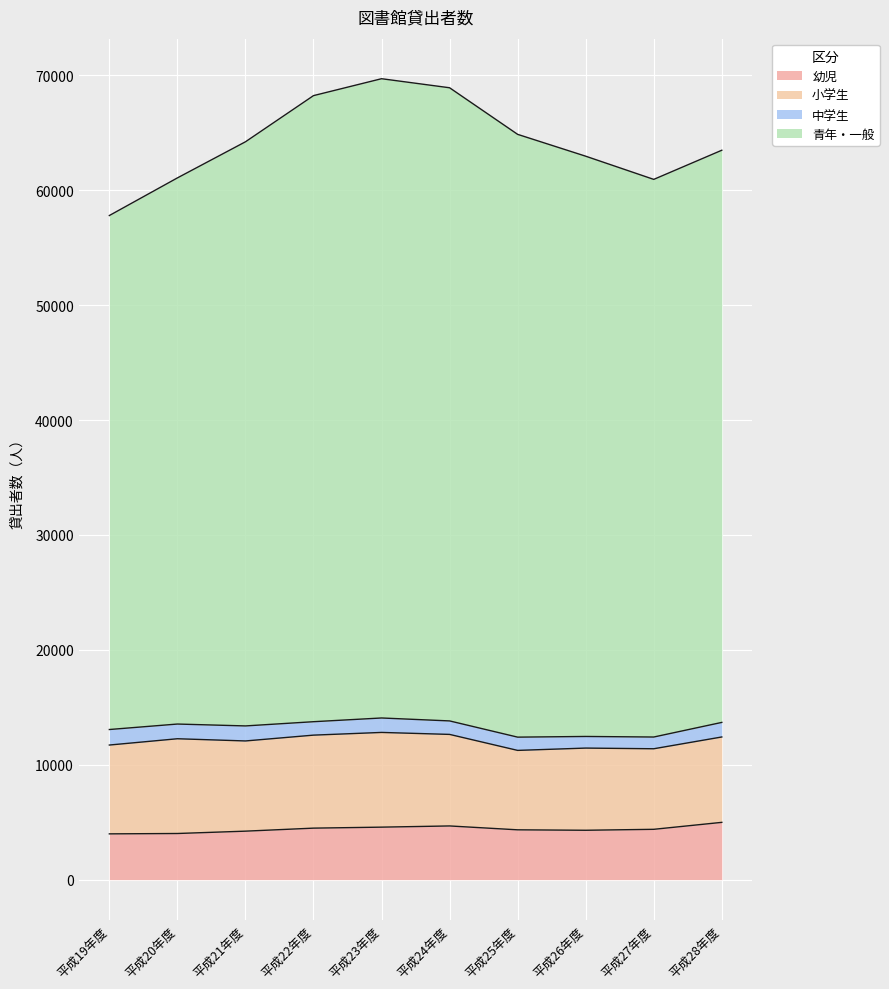

Which category has the lowest value in the 青年・一般 series?

平成19年度